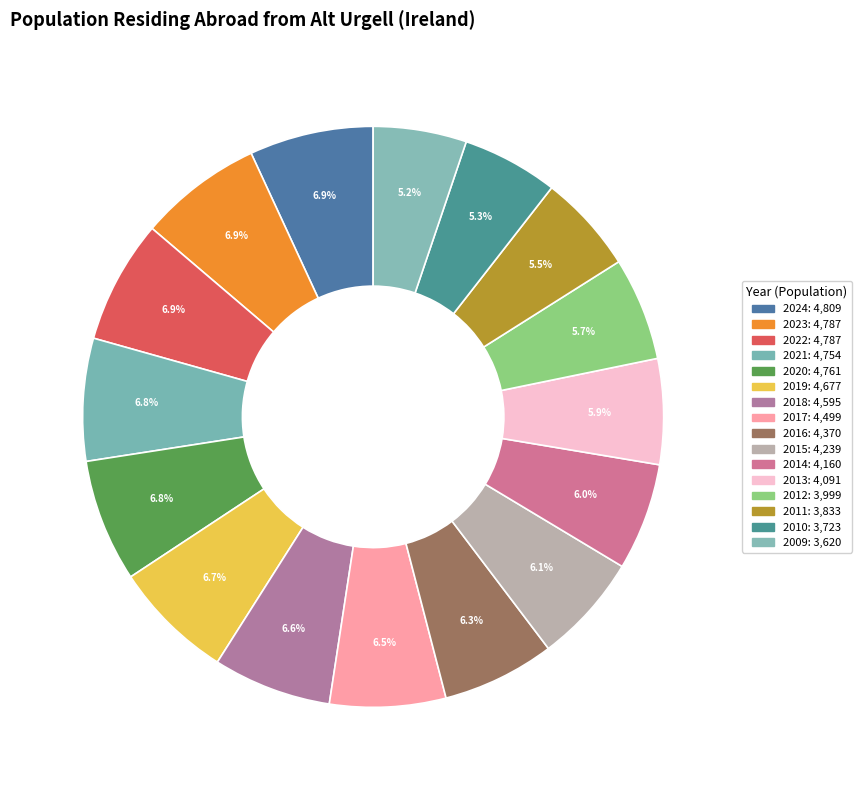

Does 2022 represent more than half of the total?

No